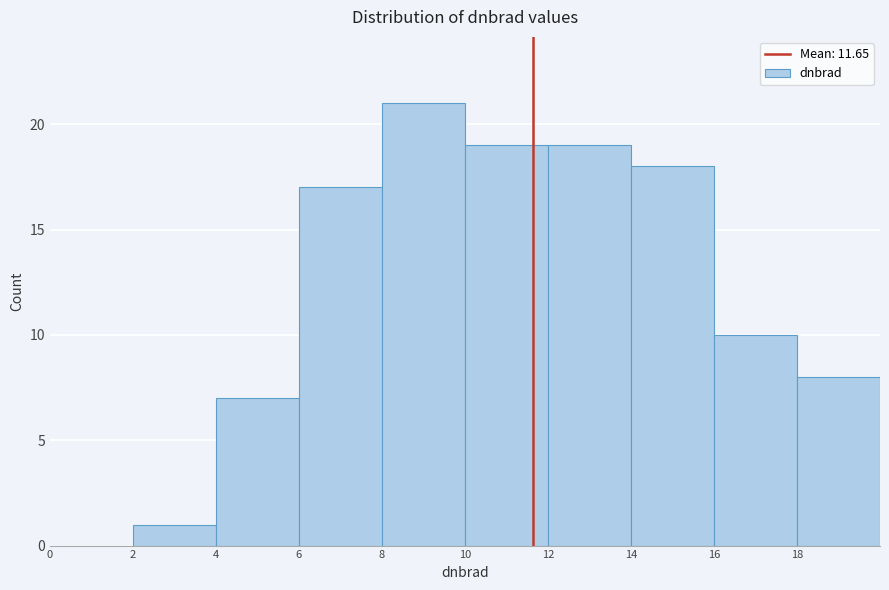

Reading left to right, list every bar in this chart as the range it spans on the x-axis followed by its height. The values are not printed on the chart, so give them approximately, as read against the axis.

0 to 2: 0
2 to 4: 1
4 to 6: 7
6 to 8: 17
8 to 10: 21
10 to 12: 19
12 to 14: 19
14 to 16: 18
16 to 18: 10
18 to 20: 8